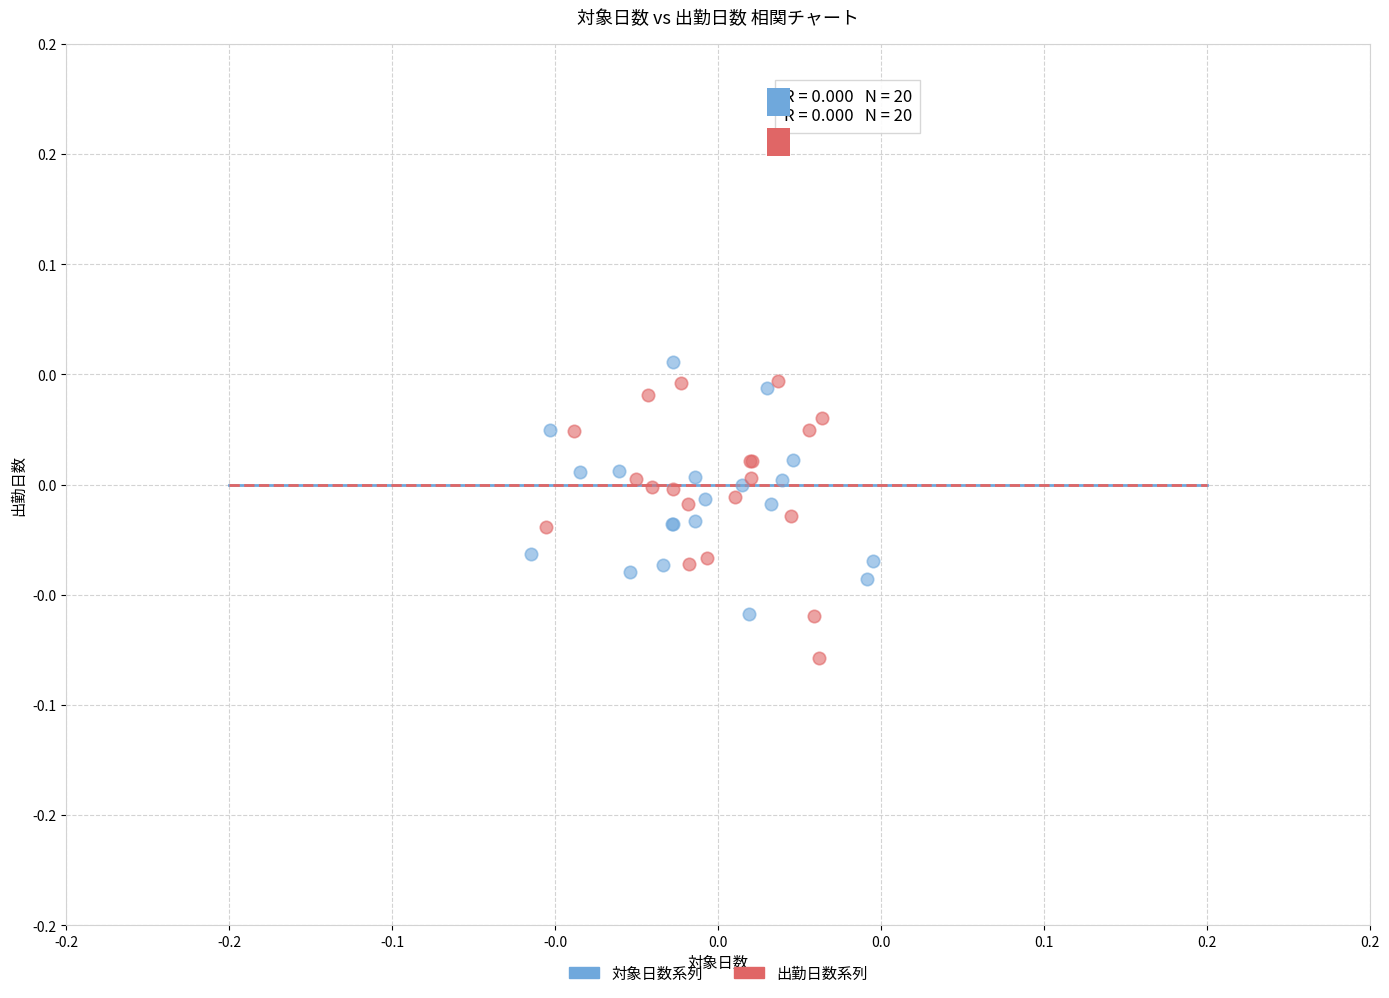

What are all the series names shown in the legend?

対象日数系列, 出勤日数系列